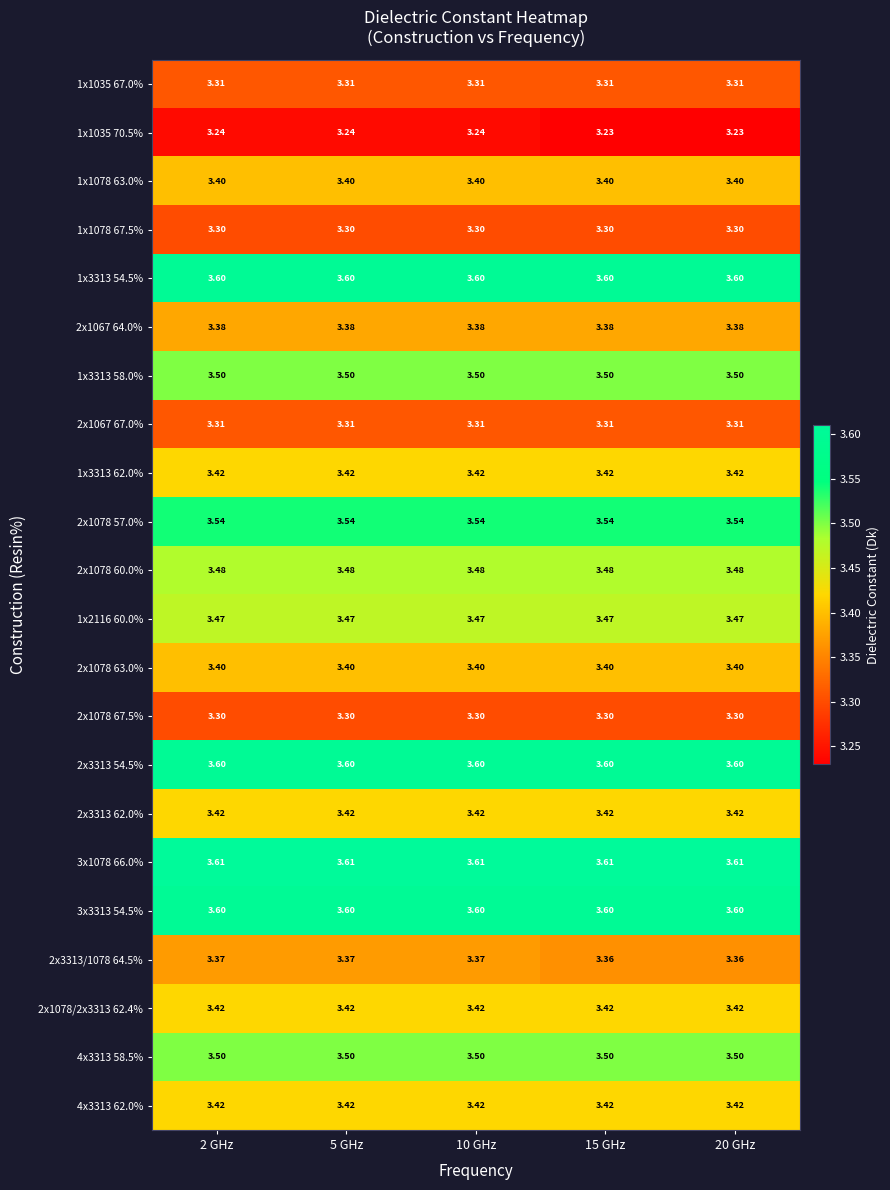

Is the value of 2x1078 57.0% at 15 GHz greater than the value of 1x3313 54.5% at 5 GHz?

No